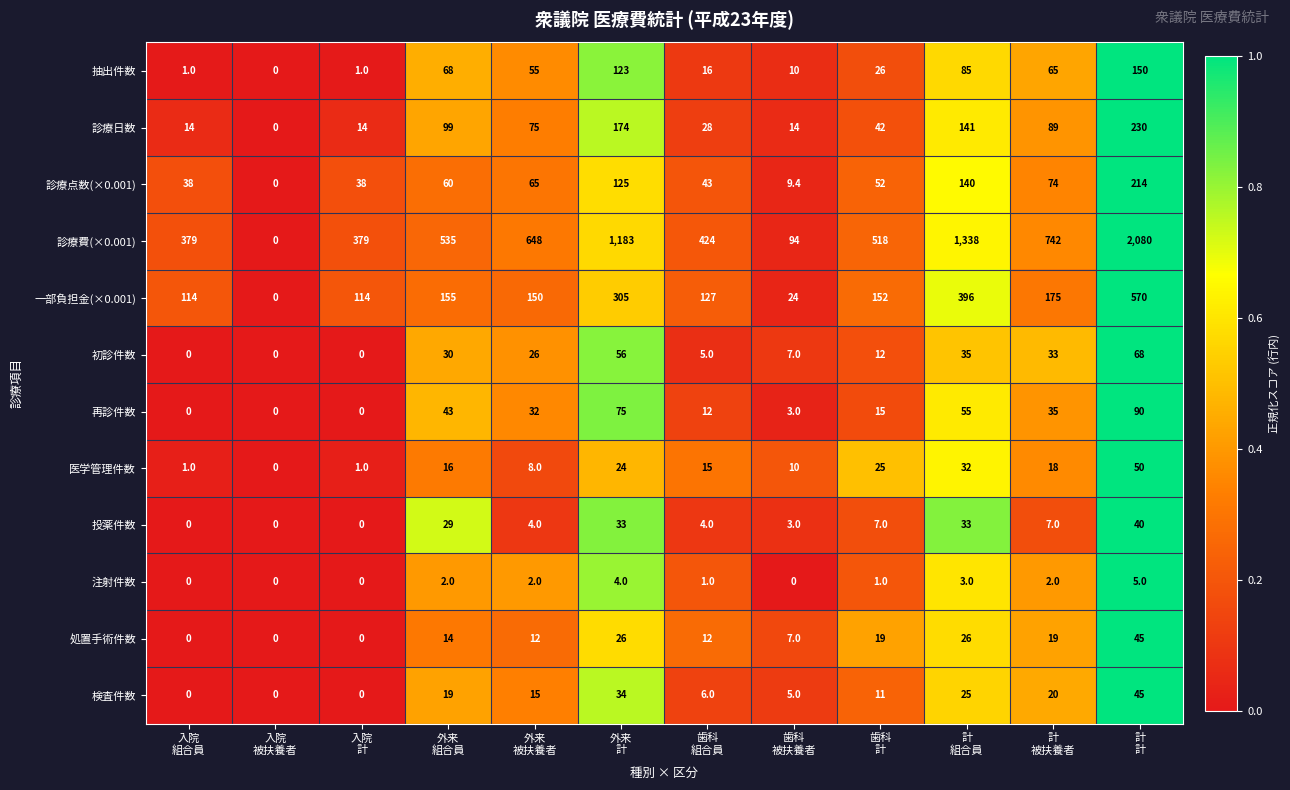

Which series has the largest total across all categories?

診療費(×0.001)